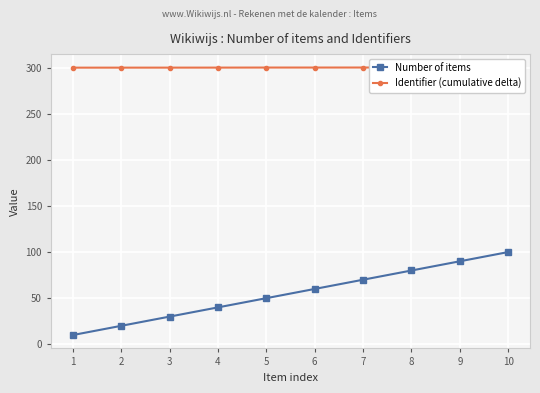

The value of Identifier (cumulative delta) at 2 is 300.0. True or false?

True